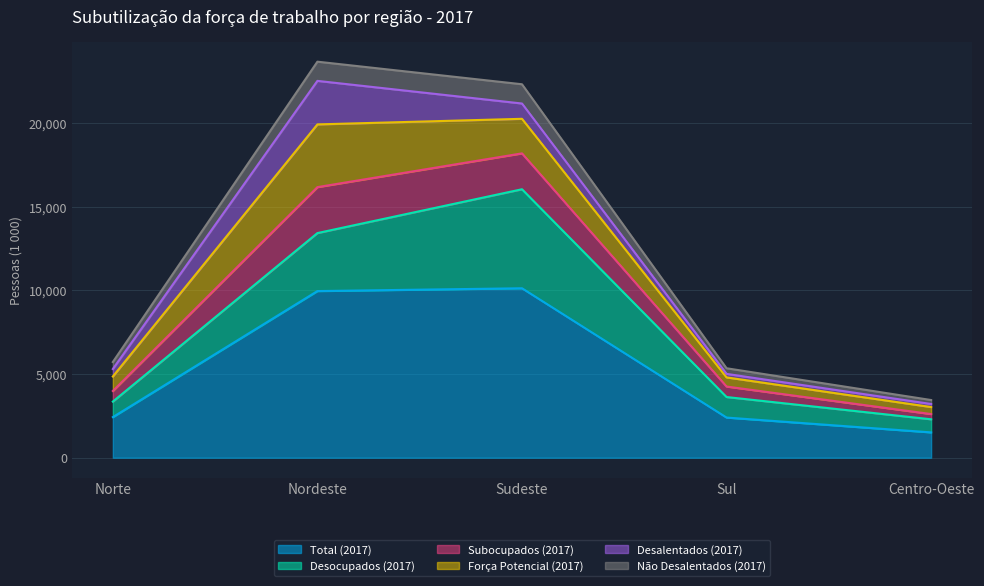

Which category has the lowest value in the Total (2017) series?

Centro-Oeste